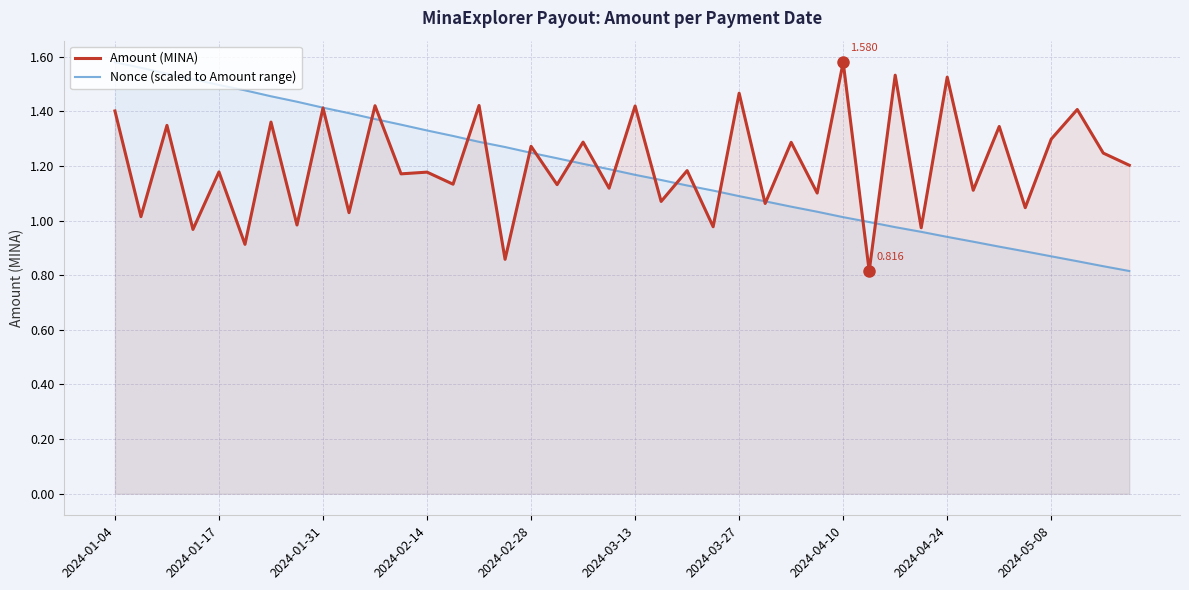

What is the highest value of the Amount (MINA) series?

1.6